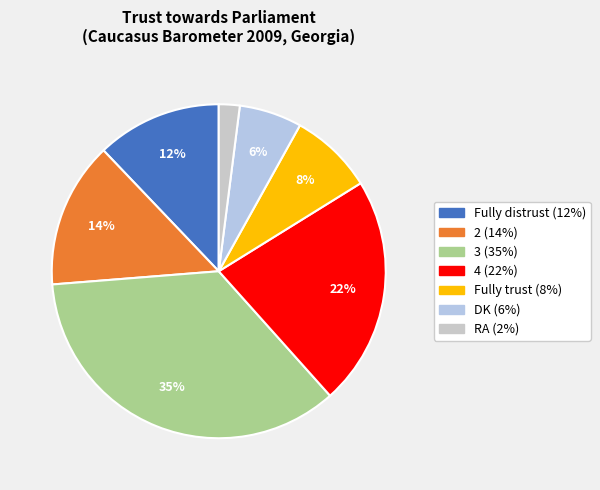

How many segments does this pie chart have?

7